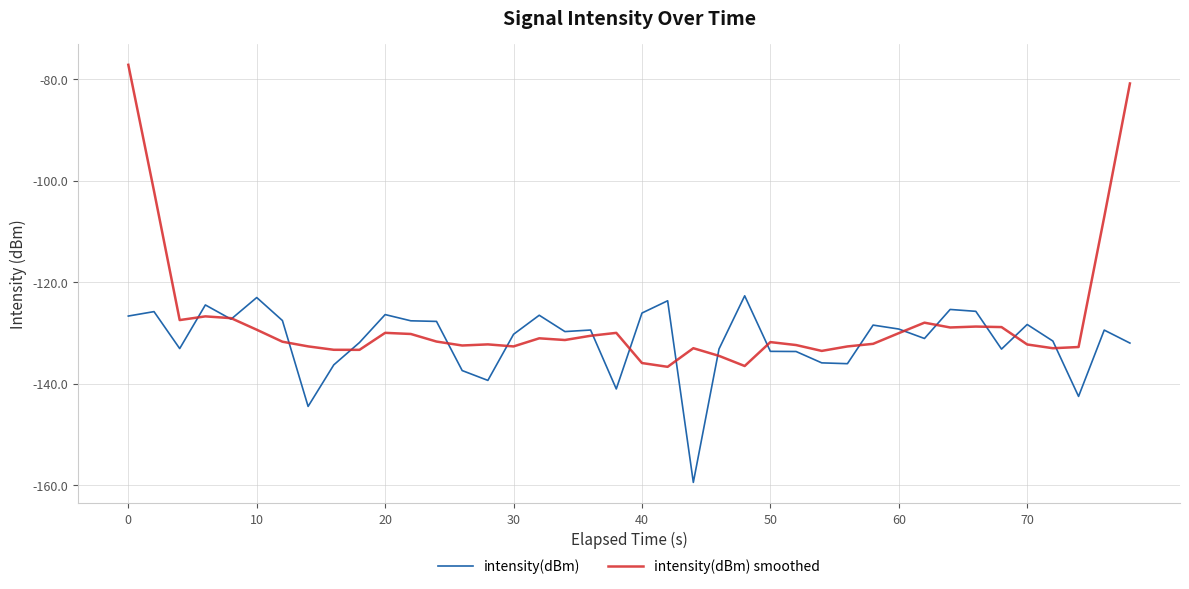

Which series has the largest range (max minus min)?

intensity(dBm) smoothed